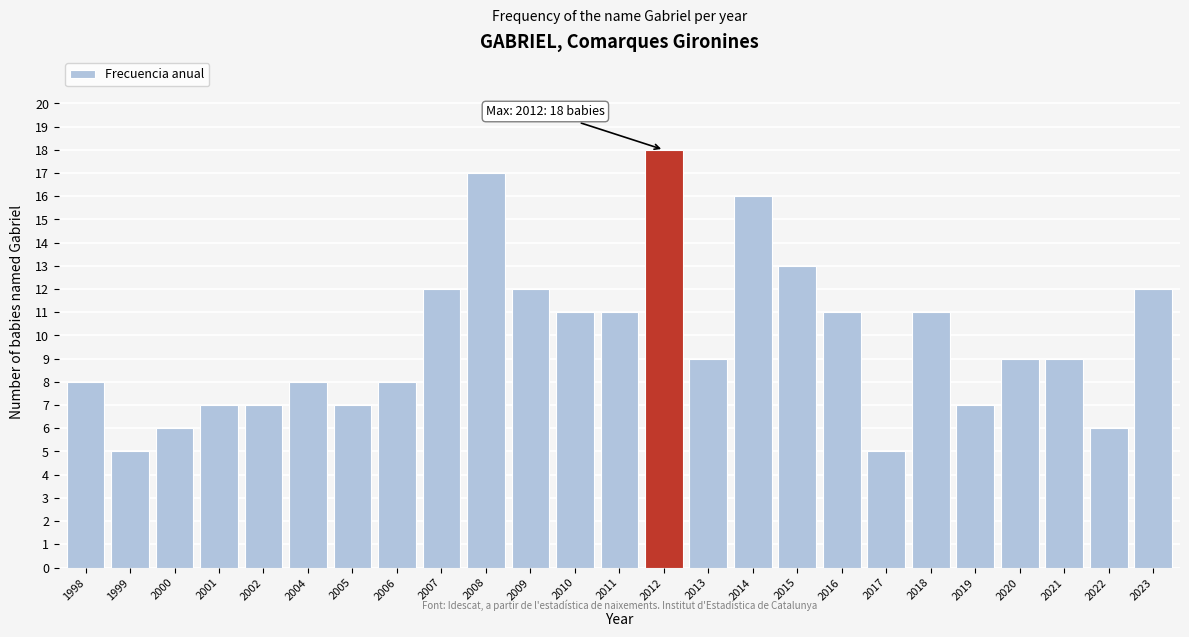

Reading left to right, what are all the values shown in this chart?

8	5	6	7	7	8	7	8	12	17	12	11	11	18	9	16	13	11	5	11	7	9	9	6	12